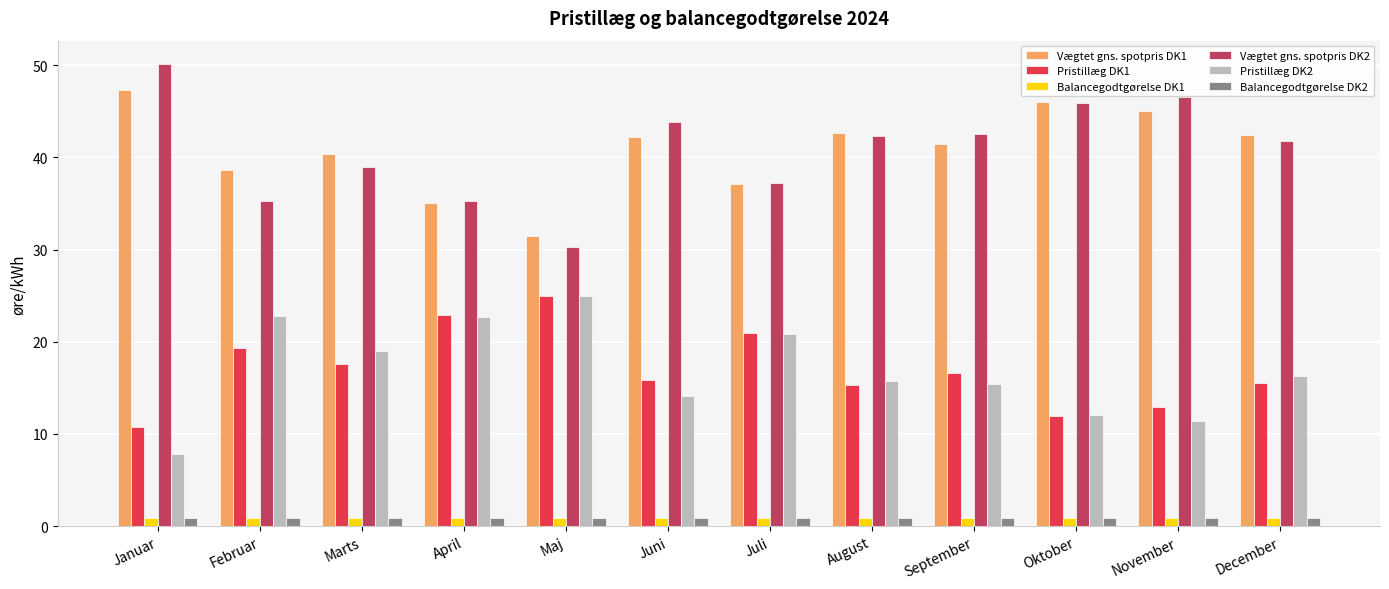

What is the difference between the Pristillæg DK2 values at Maj and November?

13.6